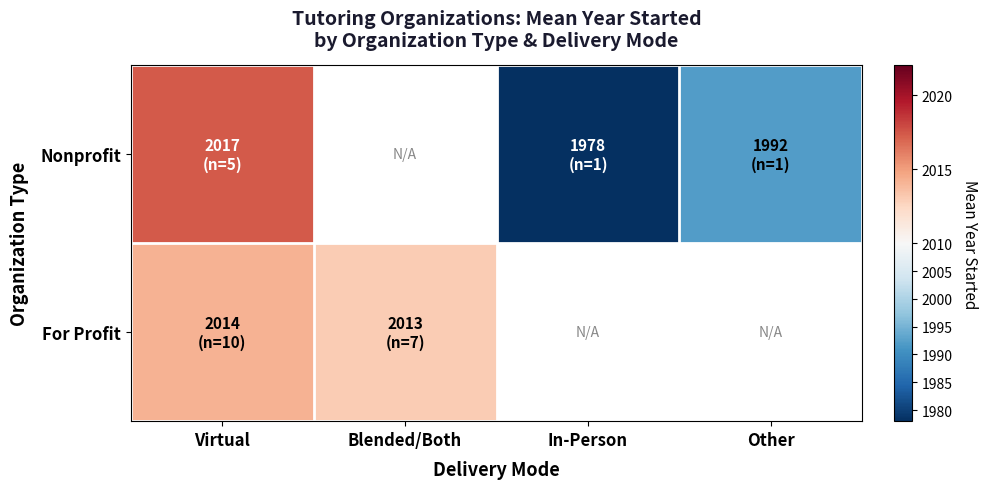

What is the approximate value of For Profit at Blended/Both?

2013.0